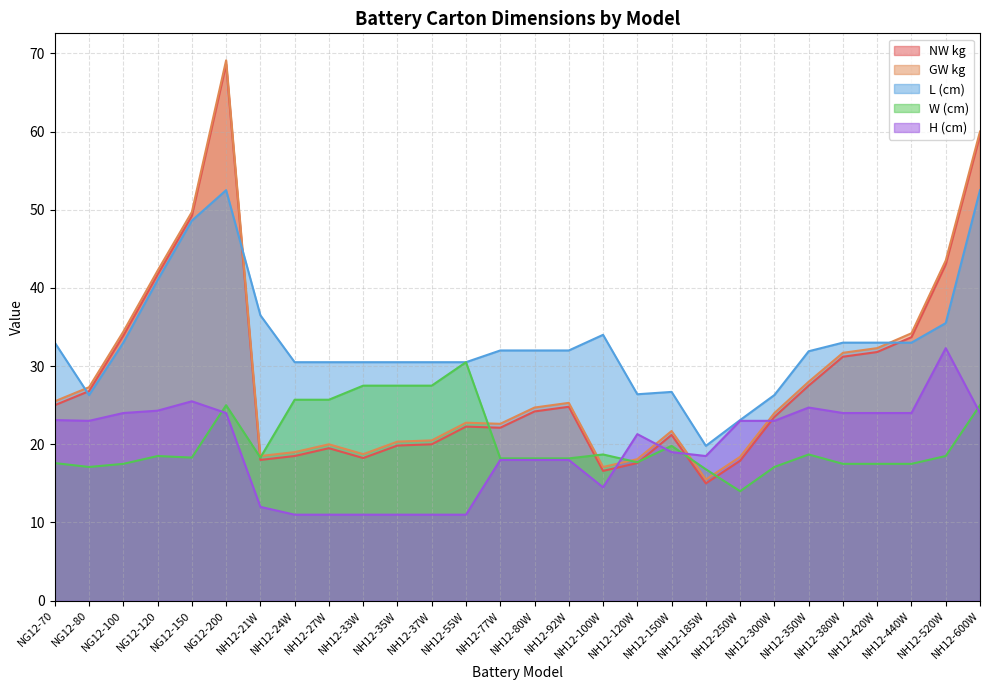

How many lines are shown in the chart?

5